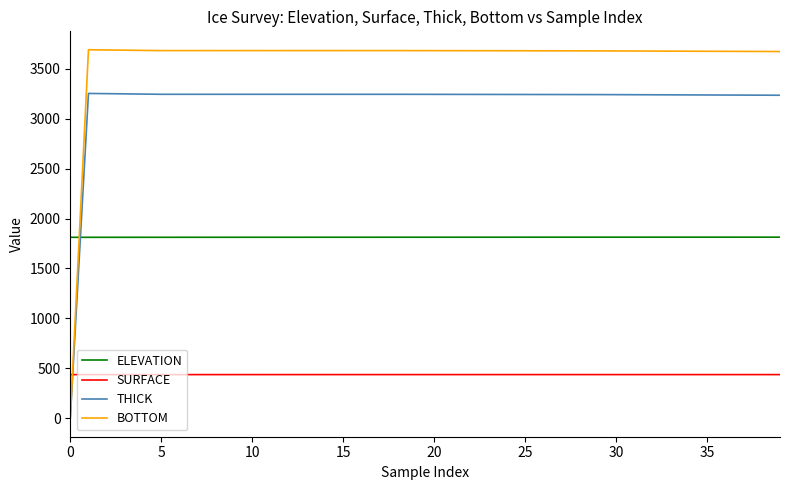

Which series ends up on top after the final intersection of THICK and ELEVATION?

THICK